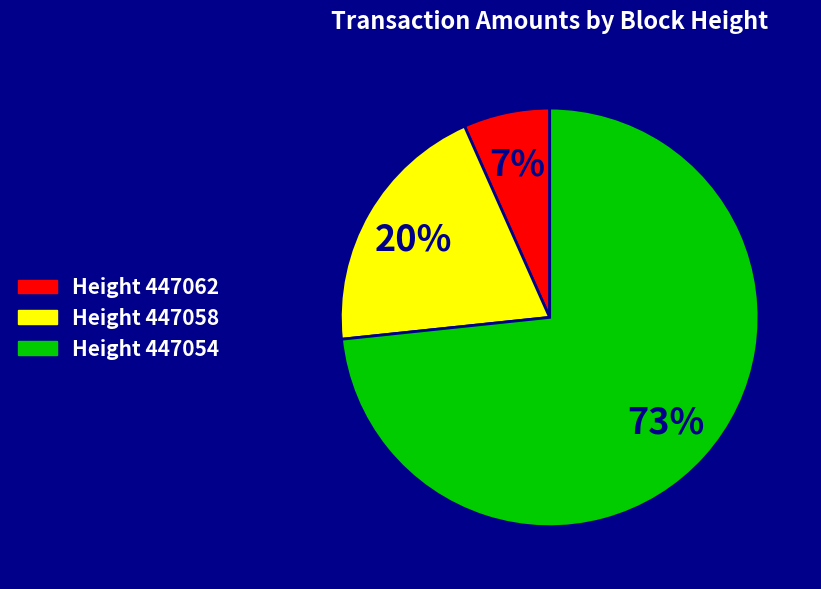

Does any single category account for the majority?

Yes